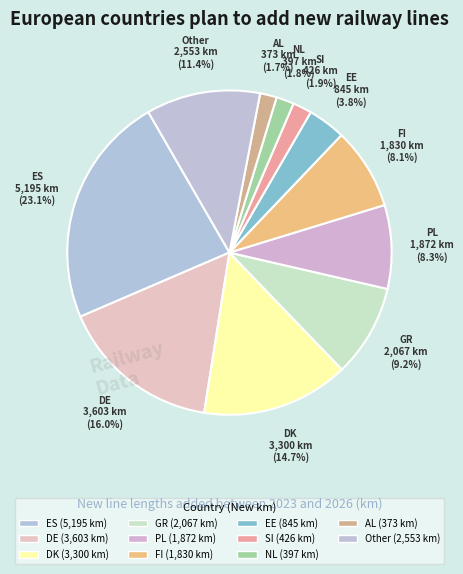

Count the number of slices in the pie.

11